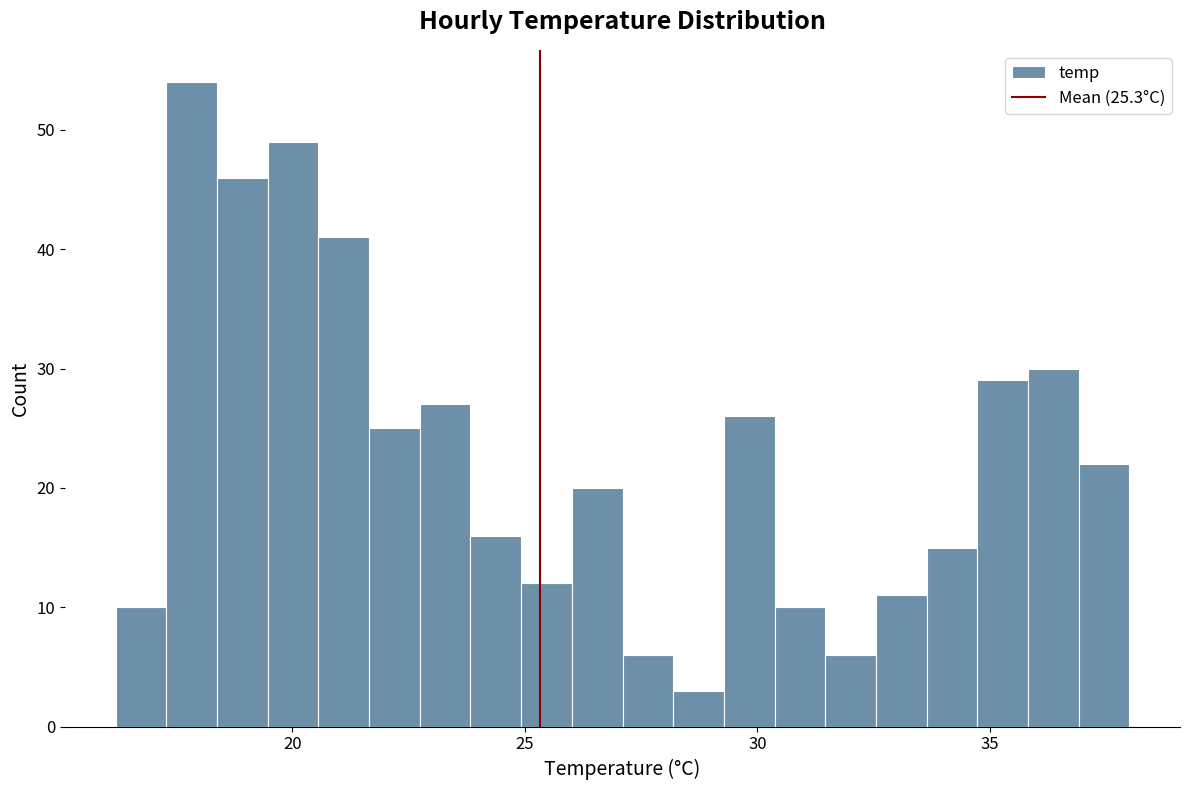

Read against the x-axis, roughly where is the centre of the tallest bar?

18.0